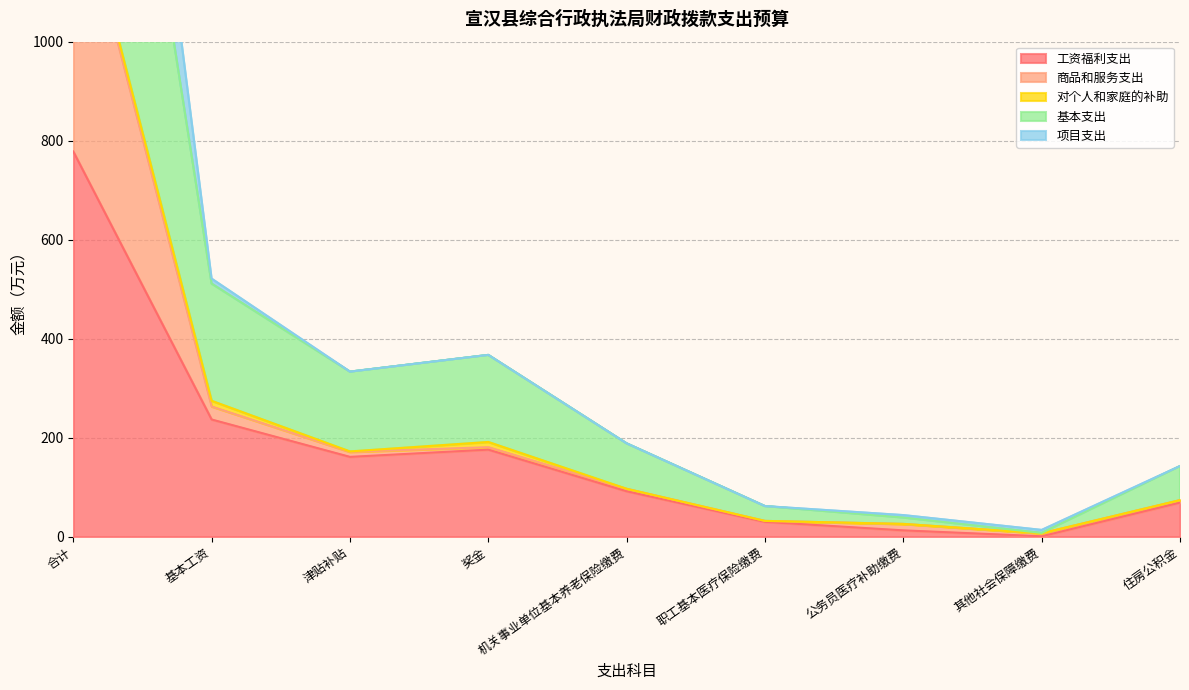

Is the value of 项目支出 at 公务员医疗补助缴费 greater than the value of 工资福利支出 at 合计?

No